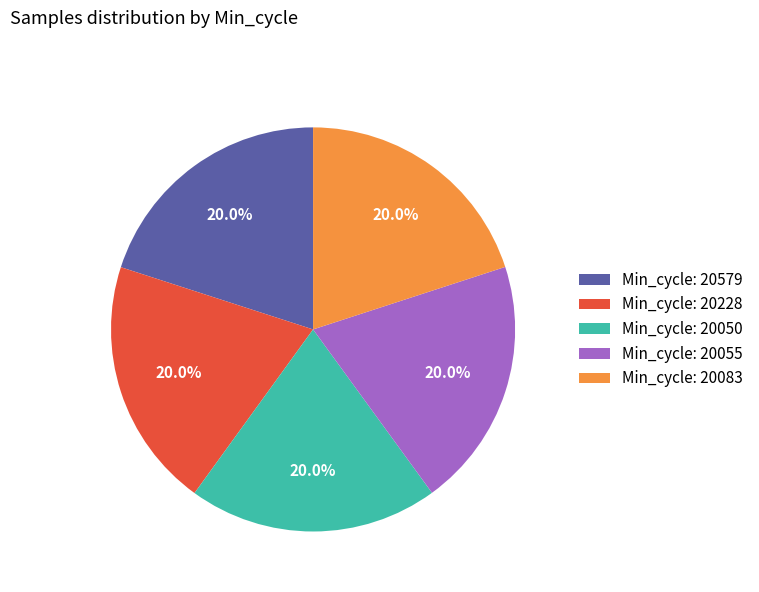

Count the number of slices in the pie.

5